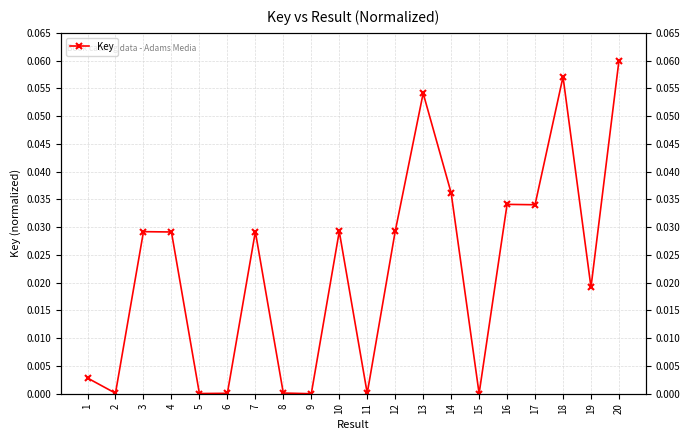

Reading left to right, what are all the values shown in this chart?

1=0.0	2=0.0	3=0.0	4=0.0	5=0.0	6=0.0	7=0.0	8=0.0	9=0.0	10=0.0	11=0.0	12=0.0	13=0.1	14=0.0	15=0.0	16=0.0	17=0.0	18=0.1	19=0.0	20=0.1